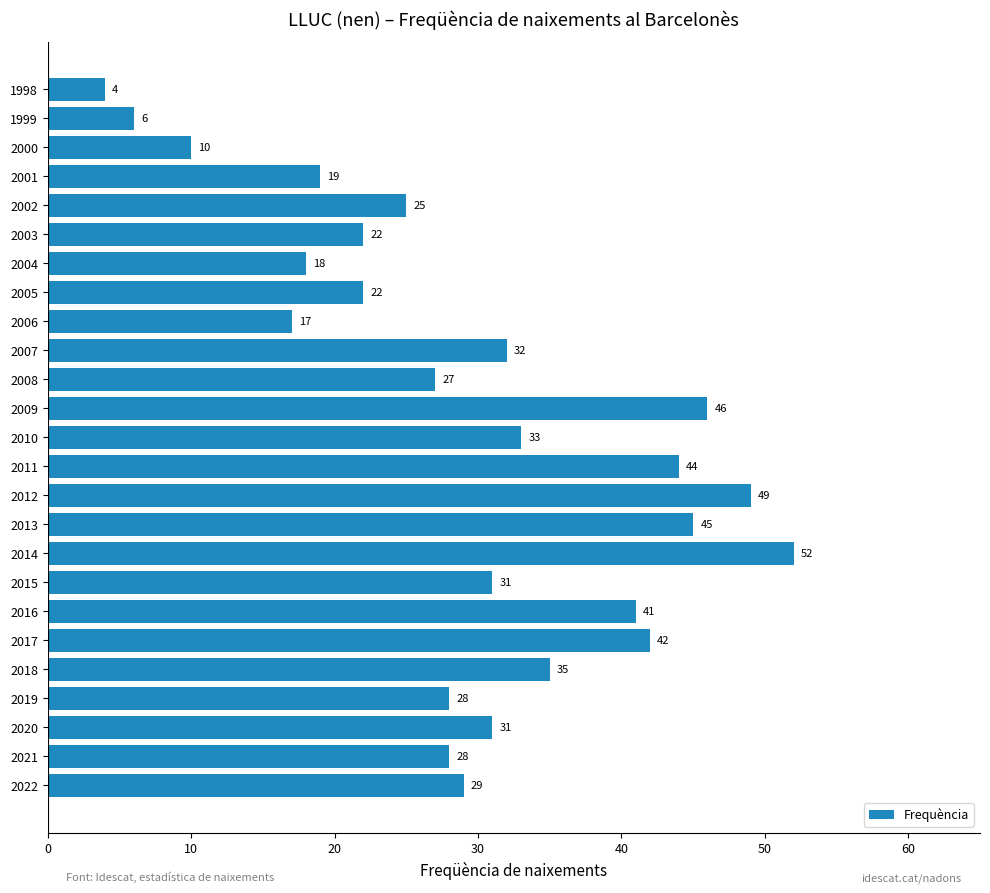

Approximately how many times larger is the value at 2002 compared to 2009?

0.5